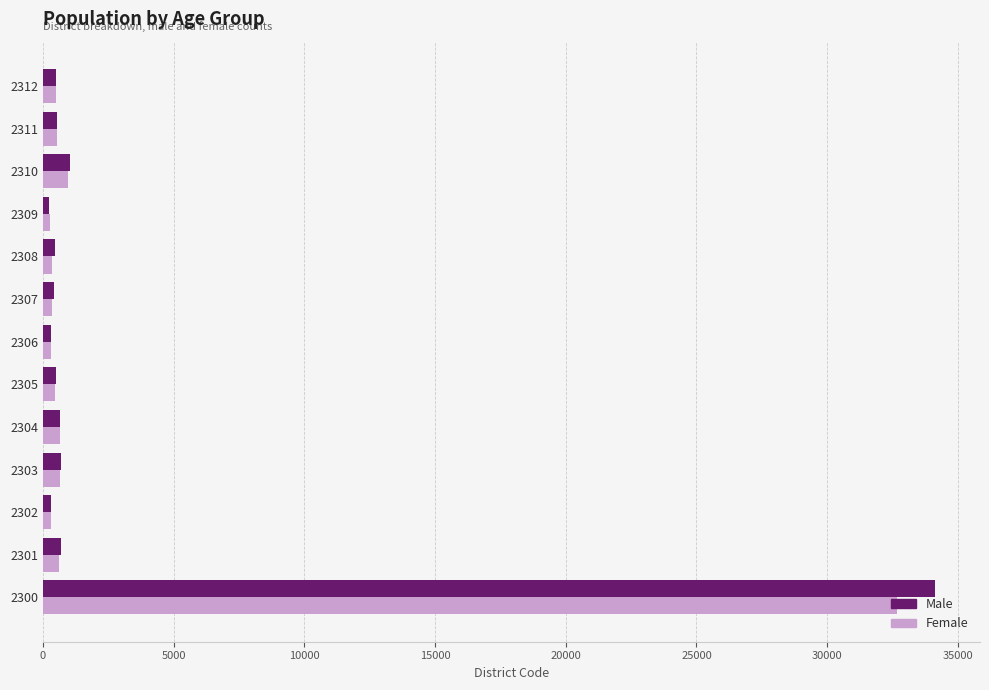

Is the value of Female at 2309 greater than the value of Male at 2300?

No